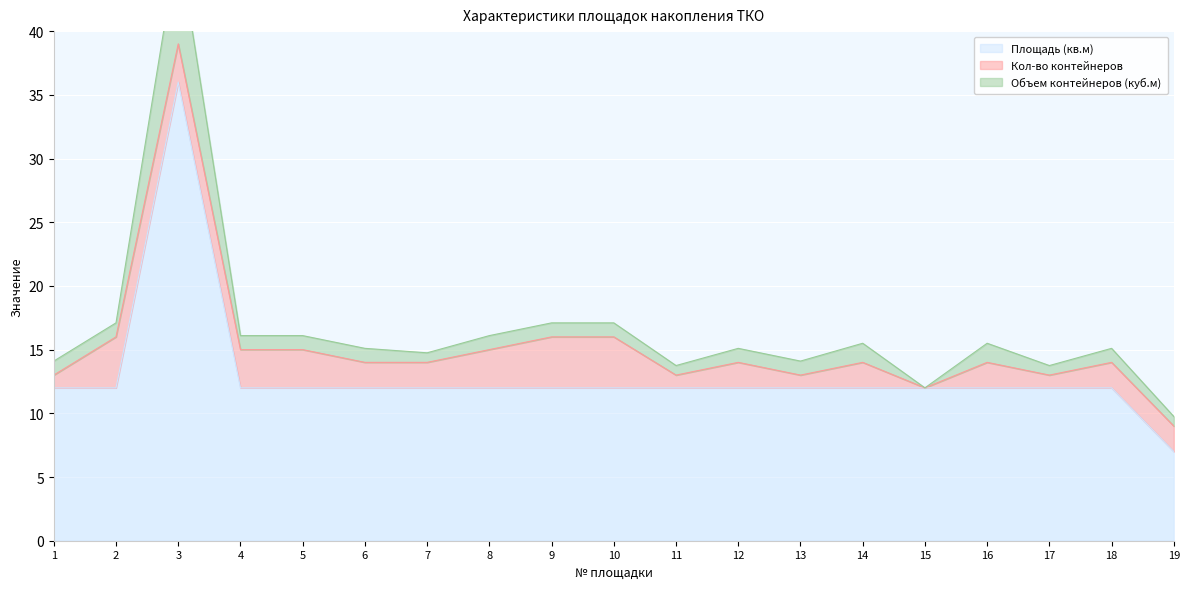

What is the value of the Площадь (кв.м) point at the 1st from the left?

12.0